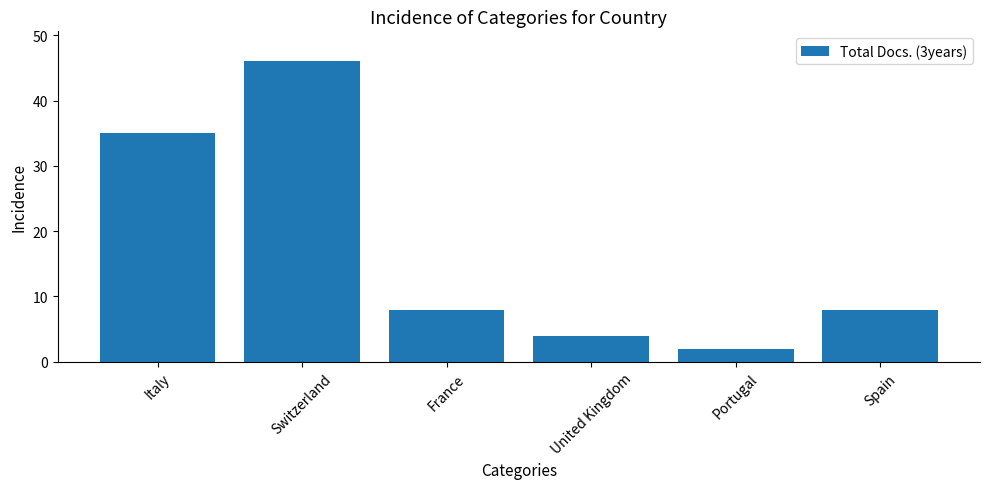

Reading left to right, what are all the values shown in this chart?

35	46	8	4	2	8